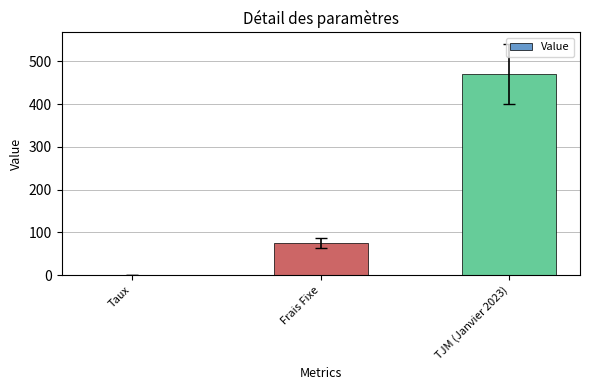

Which has a higher value, Frais Fixe or Taux?

Frais Fixe